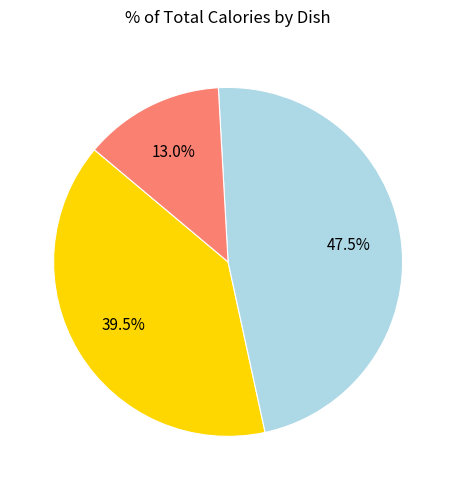

Is there a majority slice in this chart?

No